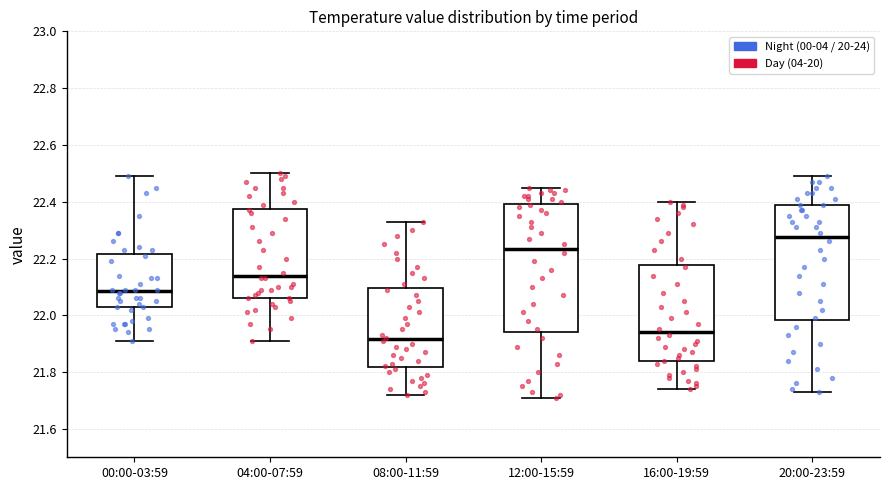

Reading left to right, transcribe this box plot: for each box, give where its median line is, the range the box spans, and where its two whiskers end, as read against the y-axis. The values are not printed on the chart, so give them approximately, as read against the axis.

00:00-03:59: median 22.08, box 22.02 to 22.22, whiskers 21.92 to 22.50
04:00-07:59: median 22.14, box 22.06 to 22.38, whiskers 21.92 to 22.50
08:00-11:59: median 21.92, box 21.82 to 22.10, whiskers 21.72 to 22.34
12:00-15:59: median 22.24, box 21.94 to 22.40, whiskers 21.72 to 22.46
16:00-19:59: median 21.94, box 21.84 to 22.18, whiskers 21.74 to 22.40
20:00-23:59: median 22.28, box 21.98 to 22.40, whiskers 21.74 to 22.50